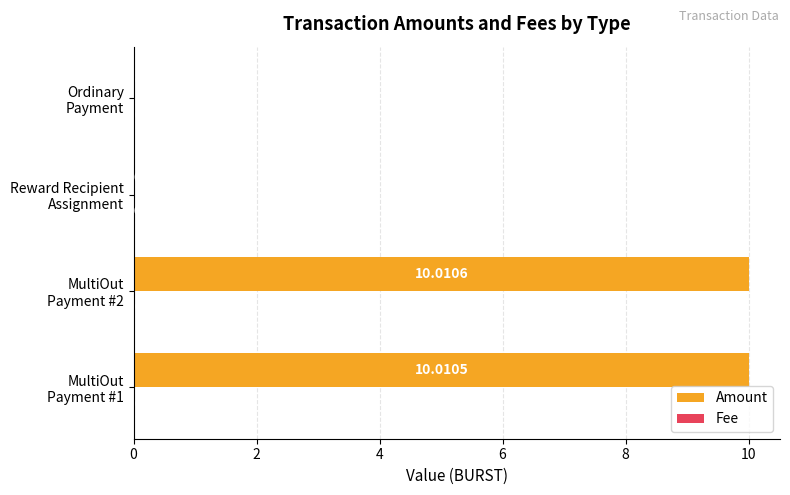

At which category is the sum across all series the highest?

MultiOut
Payment #2